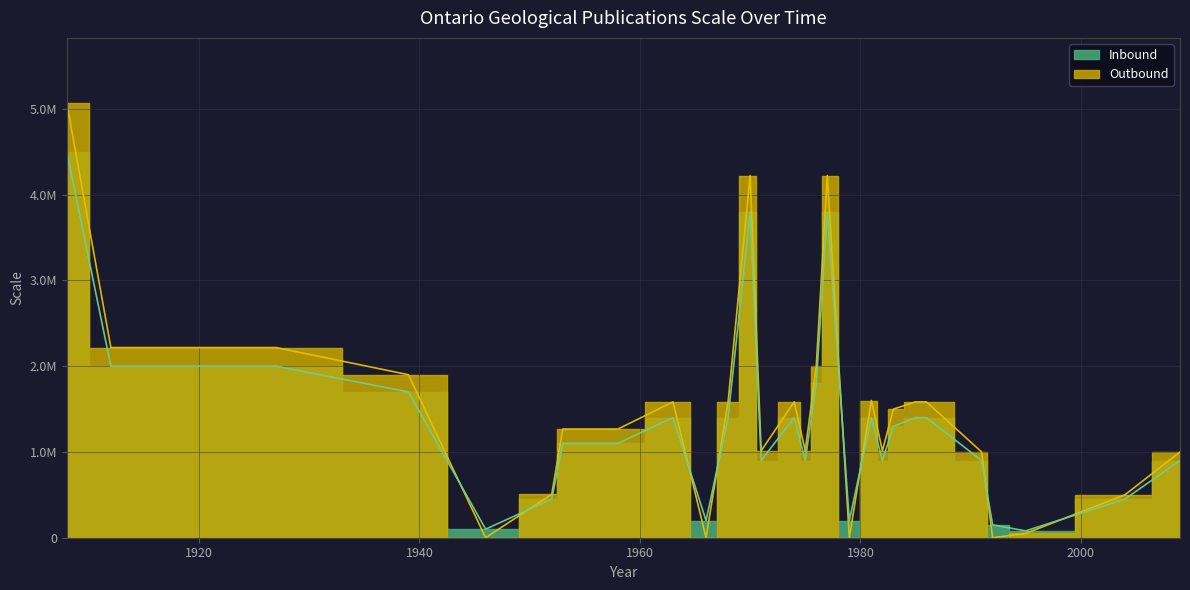

What is the maximum value shown in the chart?

5068800